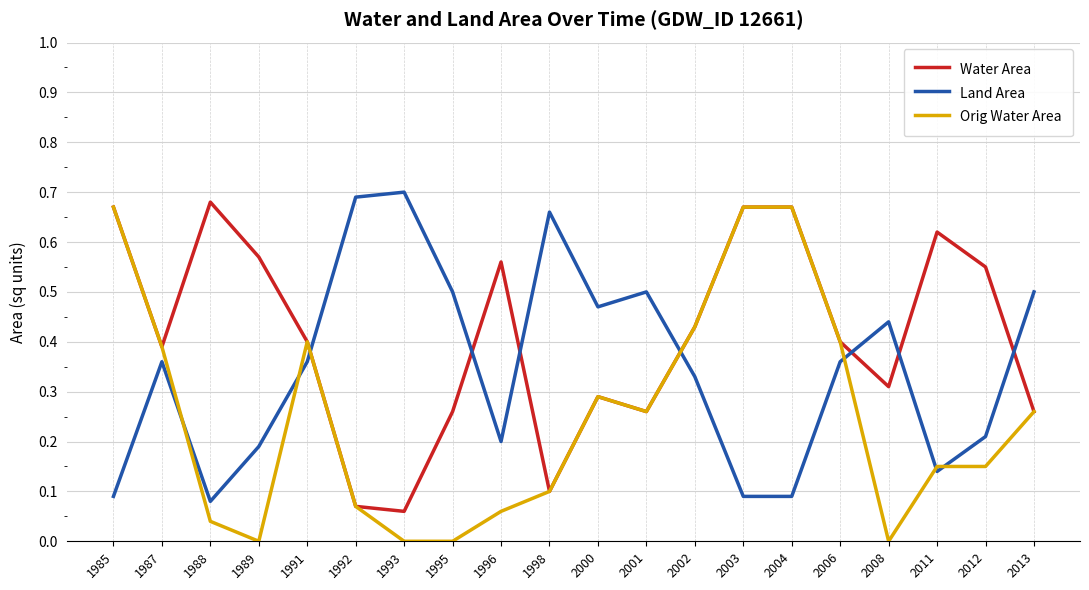

The value of Orig Water Area at 1989 is -0.3. True or false?

False